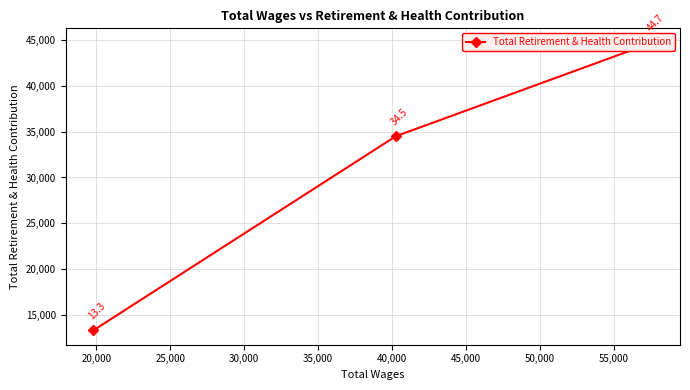

Count the values in the range 13321 to 44711.

3